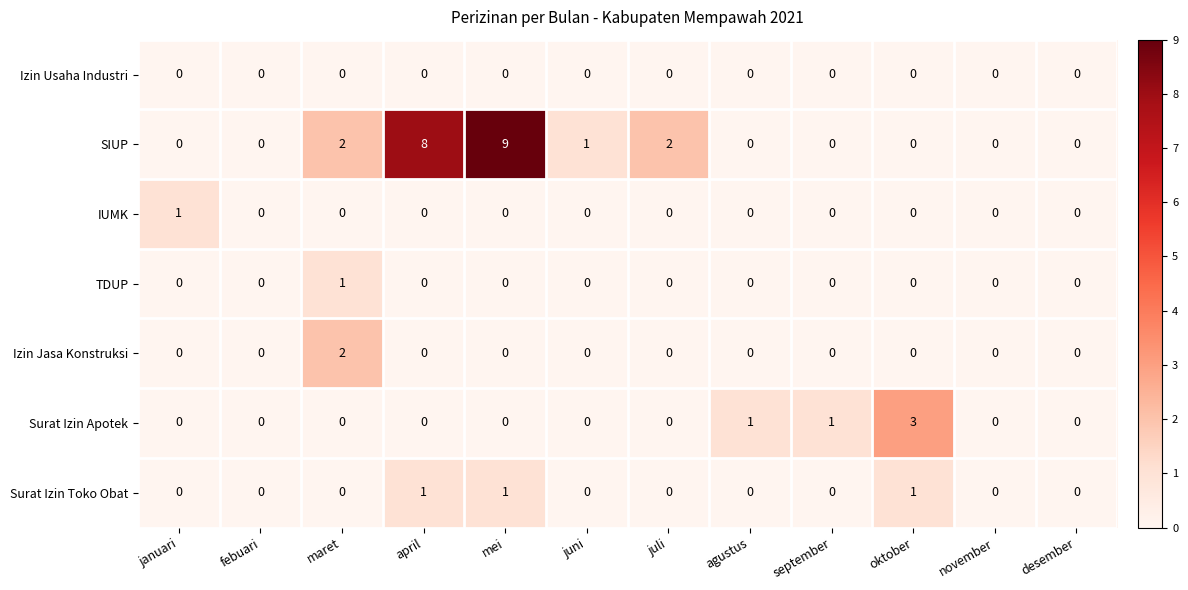

How many SIUP values are between 0 and 2?

10